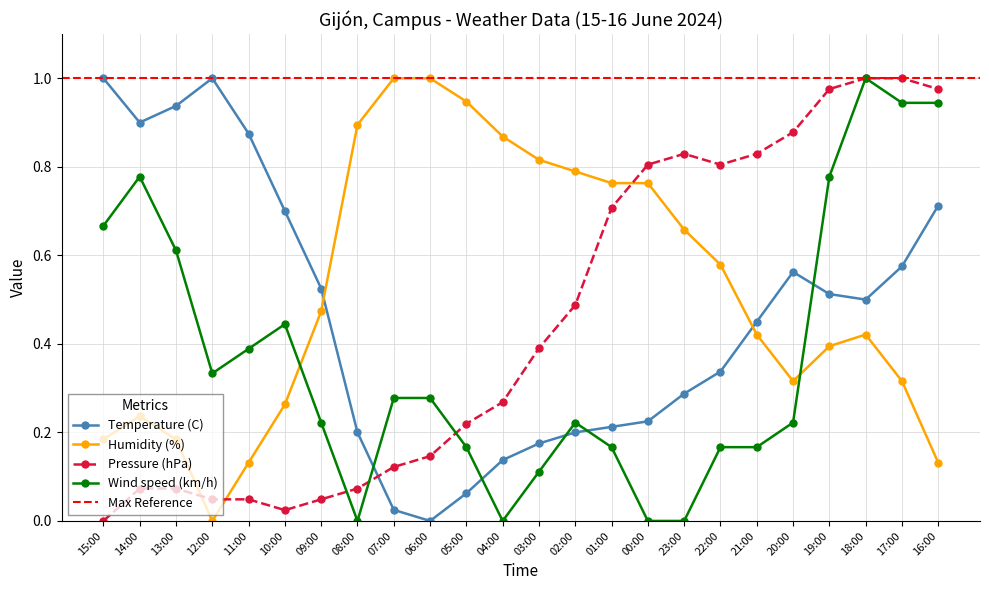

What is the label of the 20th point from the left?

20:00